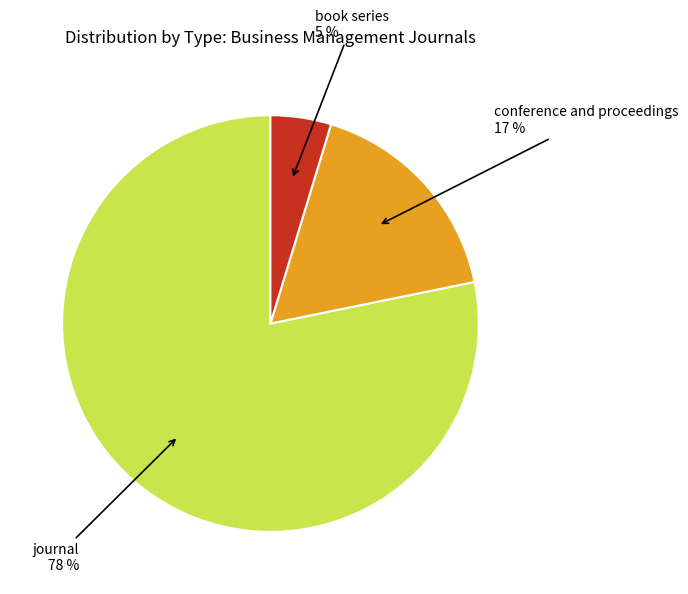

Does any single category account for the majority?

Yes